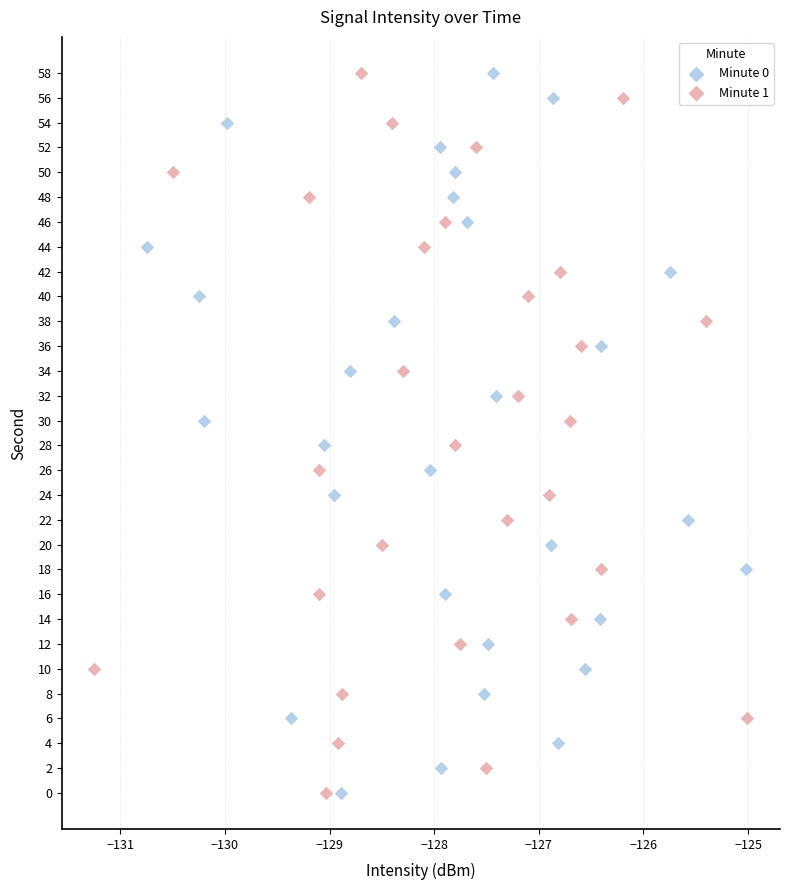

What are all the series names shown in the legend?

Minute 0, Minute 1